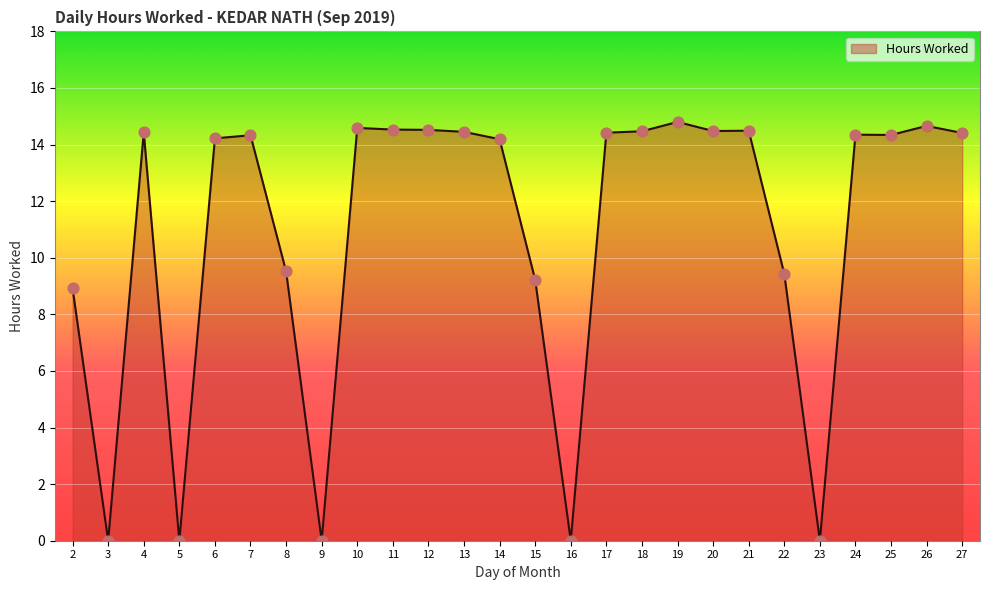

What is the change in value from 2 to 16?

-8.9